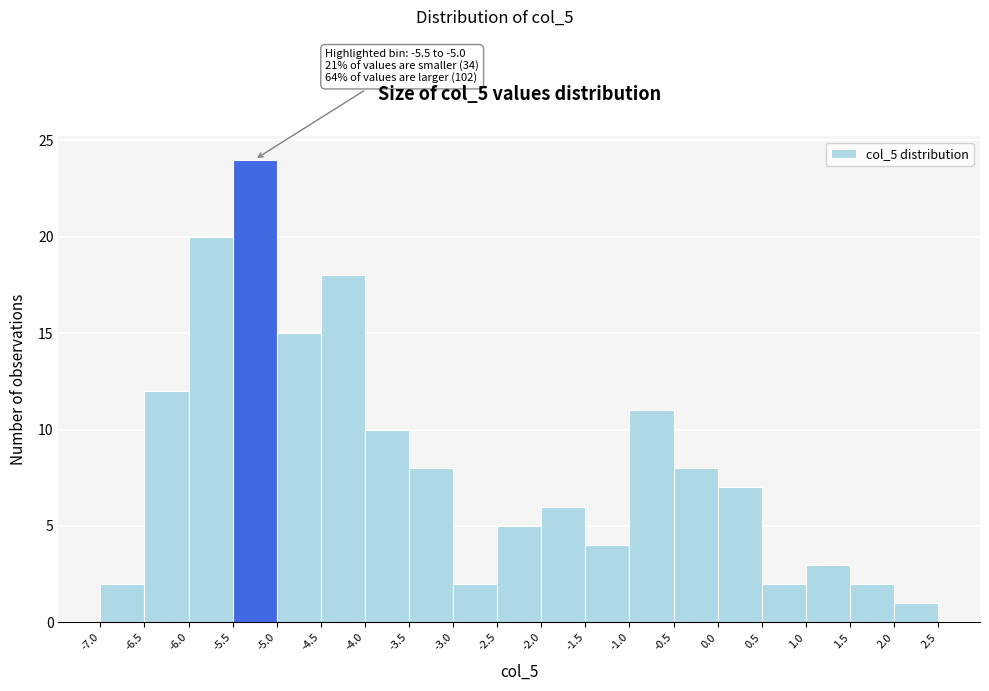

Over which range of the x-axis is the bar tallest?

-5.5 to -5.0